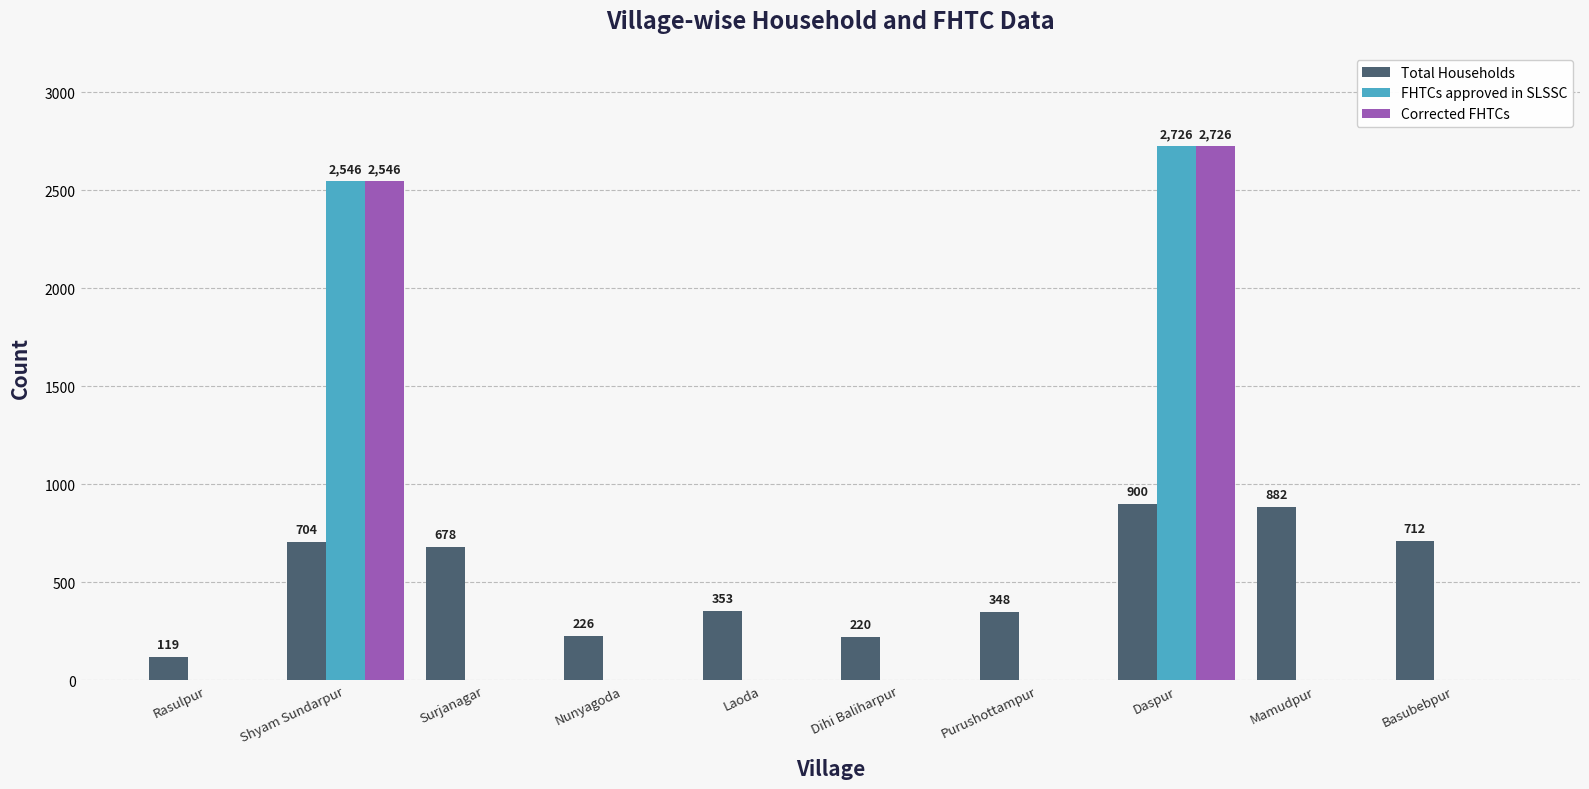

What is the total value across all series at Surjanagar?

678